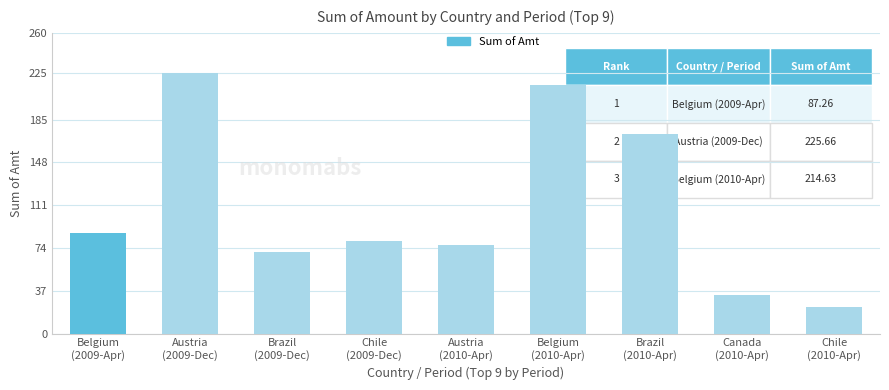

What is the average value?

109.3